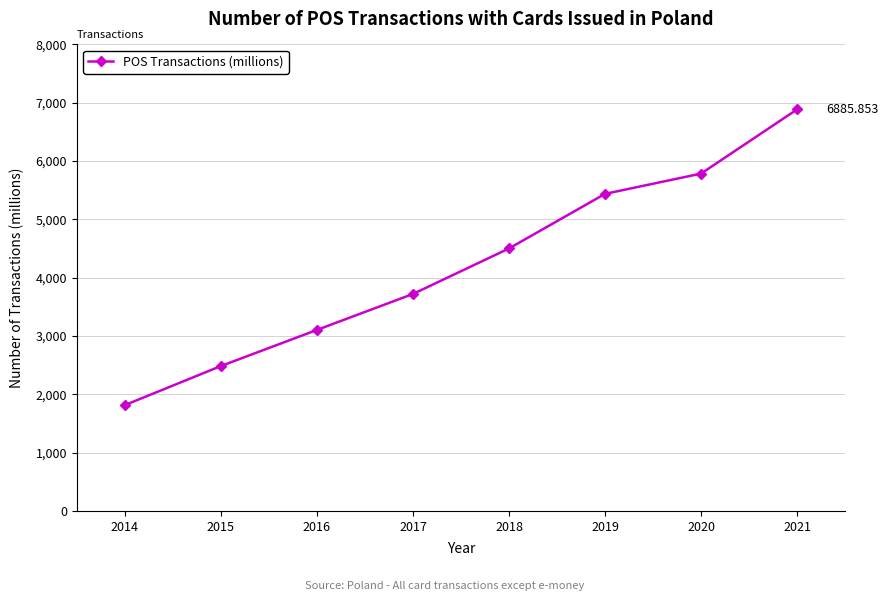

Reading right to left, transcribe all the data shown in this chart.

6885.9	5785.1	5437.5	4501.4	3721.2	3104.5	2485.1	1815.7